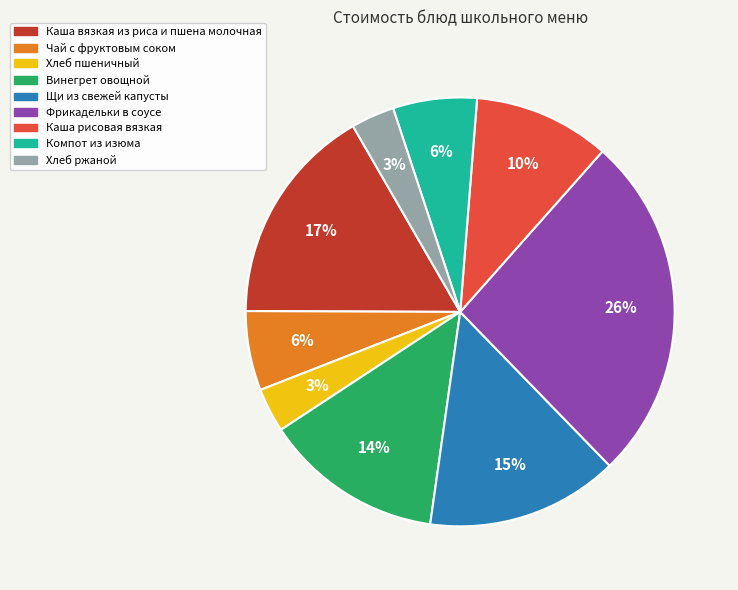

To the nearest percent, what is the difference between the largest and smallest slice percentages?

23%